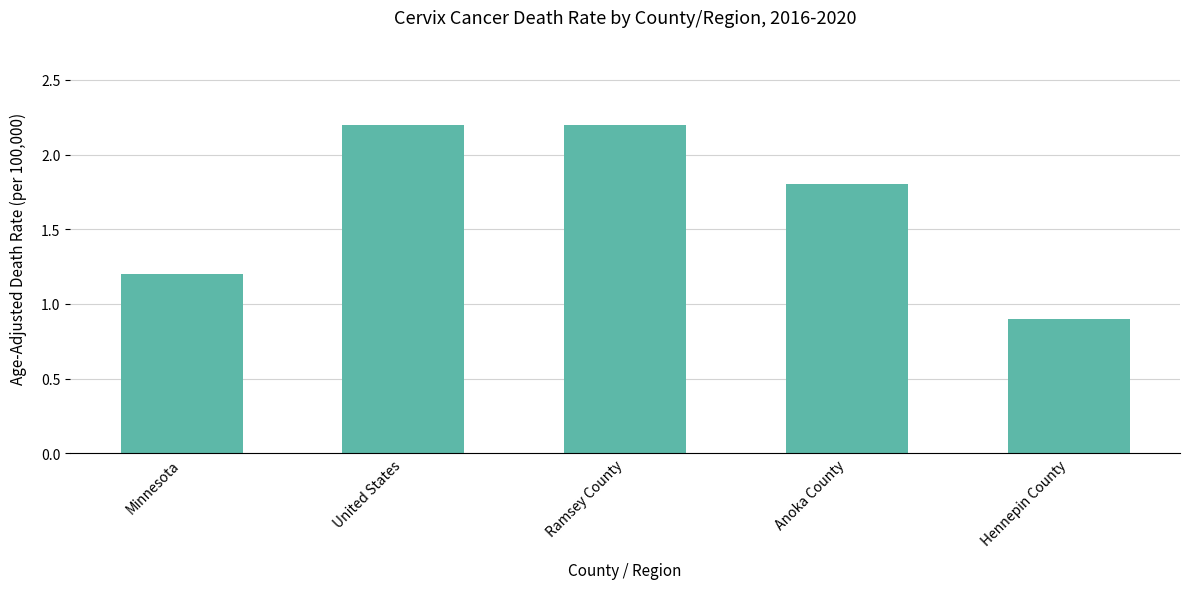

What is the smallest value displayed?

0.9